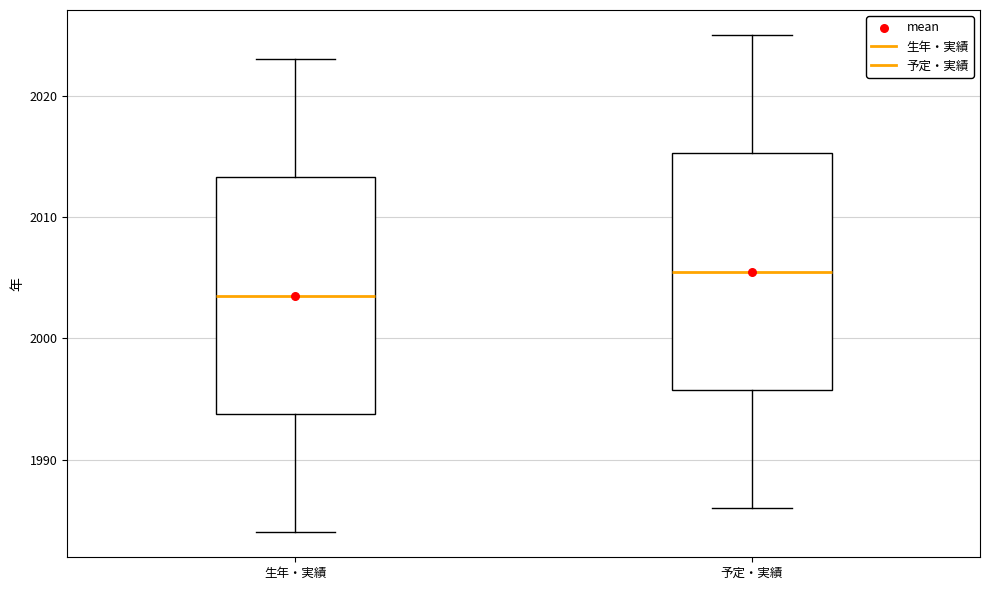

Reading left to right, transcribe this box plot: for each box, give where its median line is, the range the box spans, and where its two whiskers end, as read against the y-axis. The values are not printed on the chart, so give them approximately, as read against the axis.

生年・実績: median 2004, box 1994 to 2013, whiskers 1984 to 2023
予定・実績: median 2006, box 1996 to 2015, whiskers 1986 to 2025